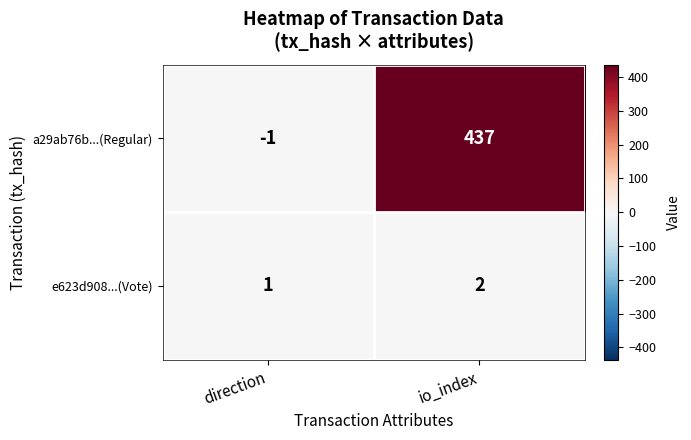

At how many categories does at least one series exceed 284?

1